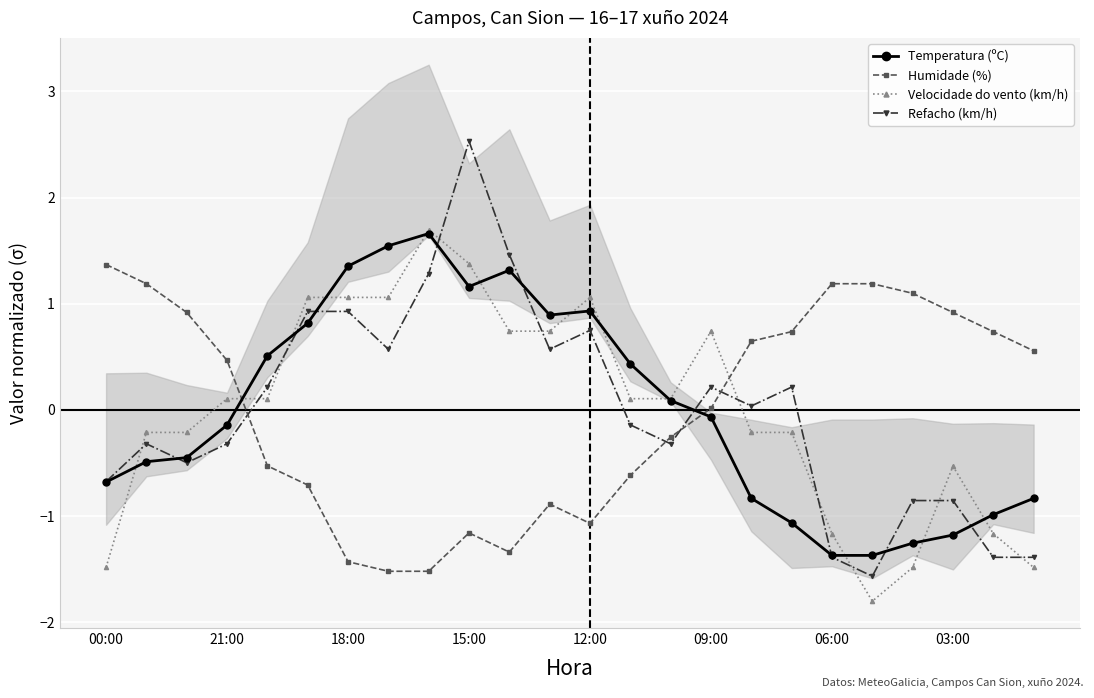

At which label does Humidade (%) reach its peak?

00:00